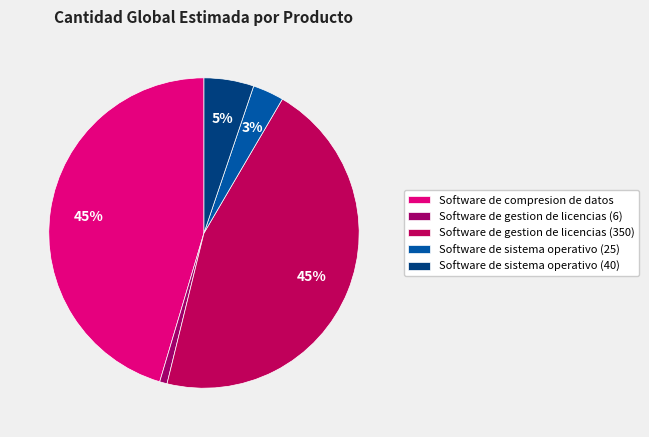

Is there a majority slice in this chart?

No